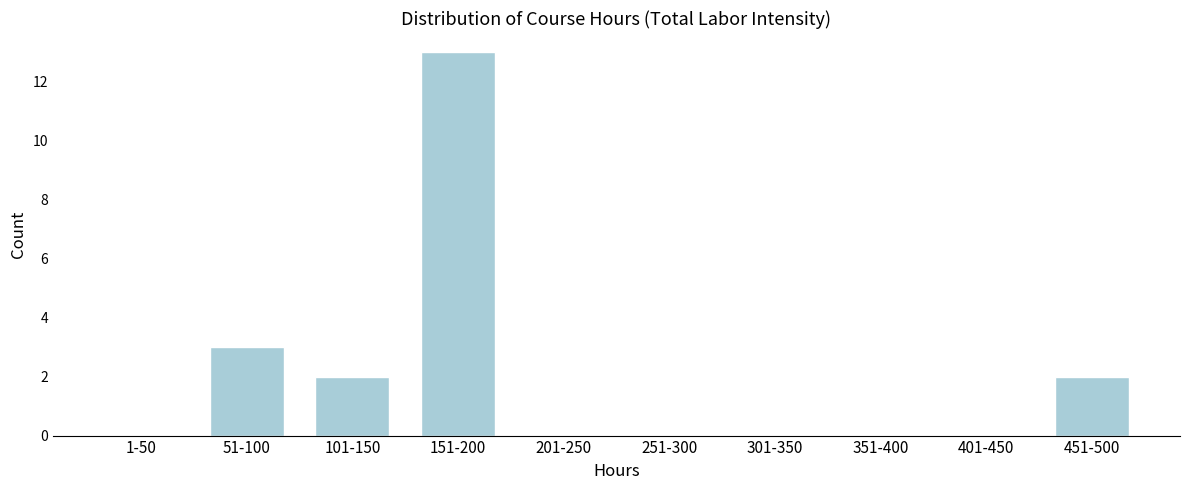

Reading right to left, transcribe all the data shown in this chart.

451-500=2	401-450=0	351-400=0	301-350=0	251-300=0	201-250=0	151-200=13	101-150=2	51-100=3	1-50=0